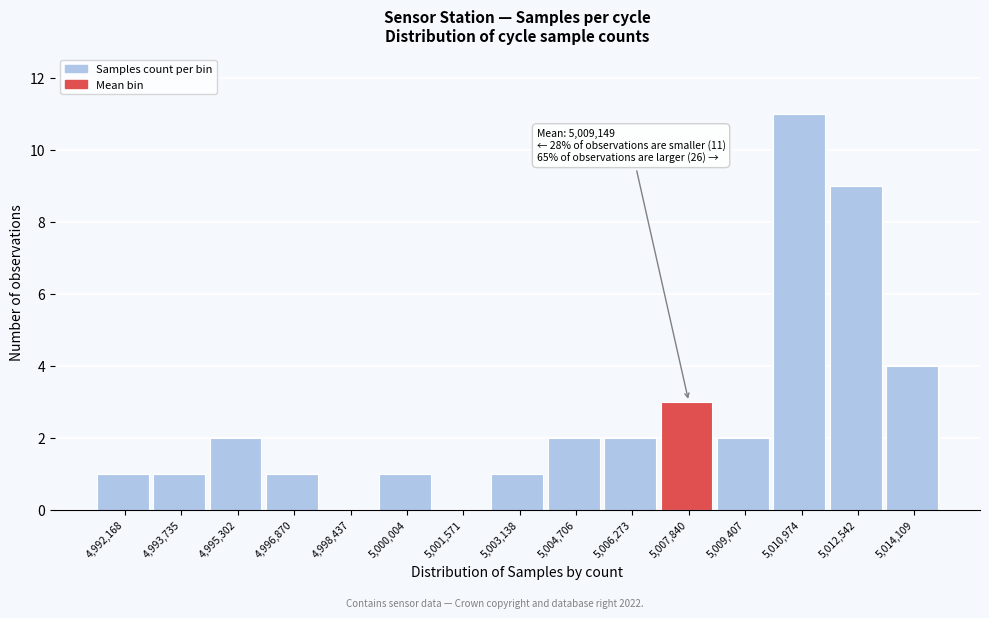

Reading right to left, list all the values displayed in this chart.

5,014,109=4	5,012,542=9	5,010,974=11	5,009,407=2	5,007,840=3	5,006,273=2	5,004,706=2	5,003,138=1	5,001,571=0	5,000,004=1	4,998,437=0	4,996,870=1	4,995,302=2	4,993,735=1	4,992,168=1